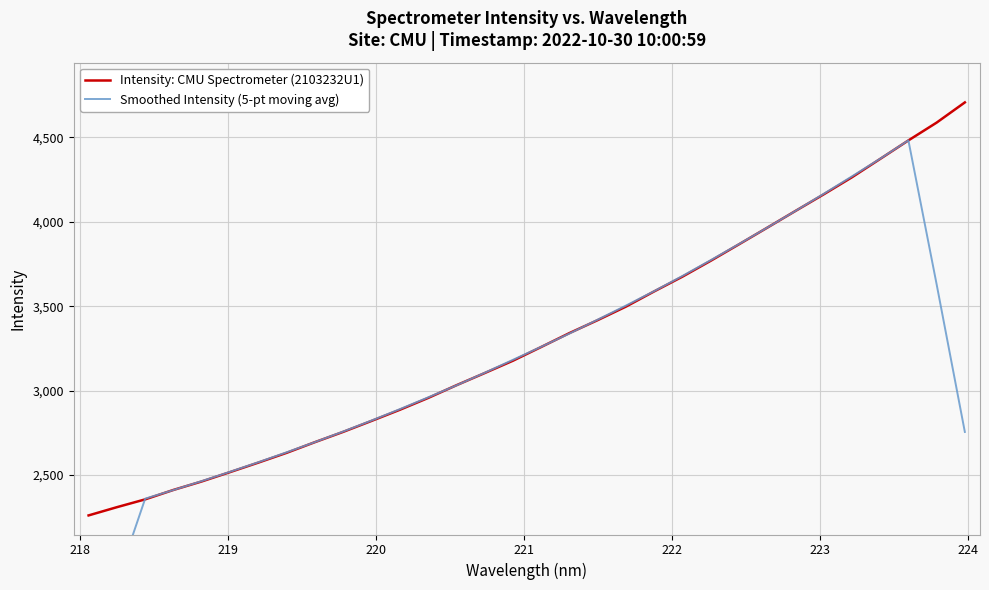

What is the lowest value of the Intensity: CMU Spectrometer (2103232U1) series?

2260.8